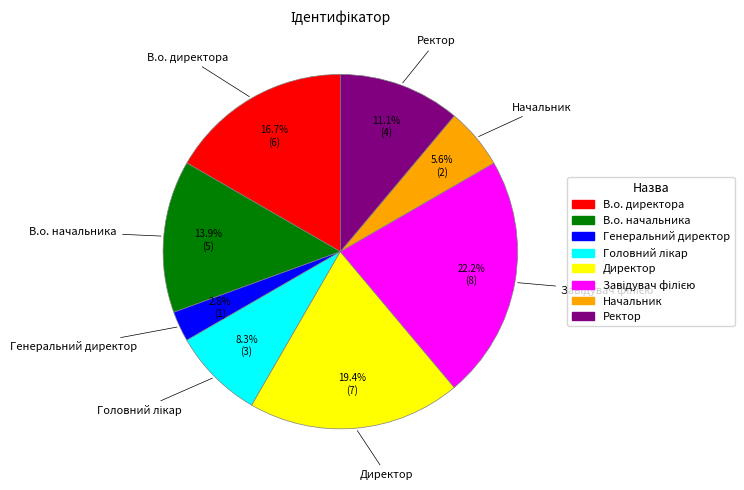

The В.о. директора slice represents 10% of the pie. True or false?

False